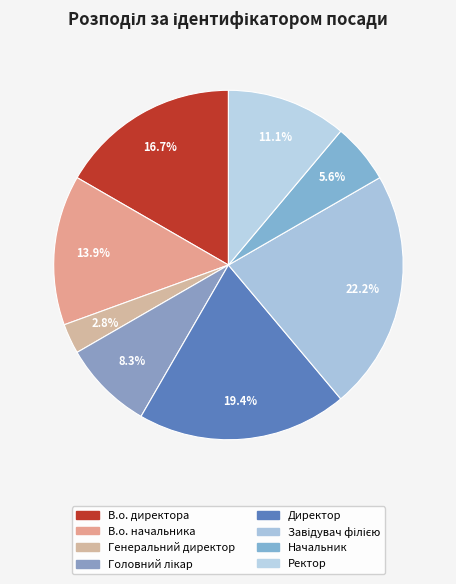

Which slice is the smallest?

Генеральний директор